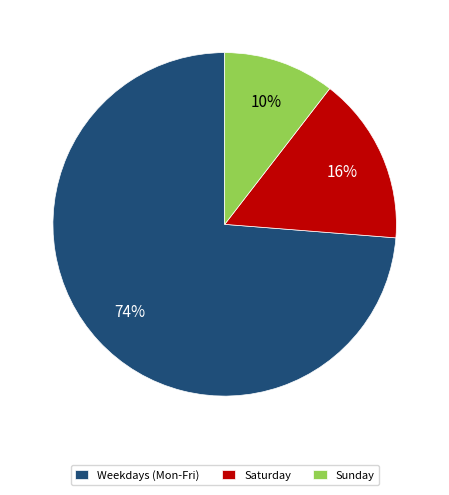

Is it true that Sunday is 10% of the pie?

True